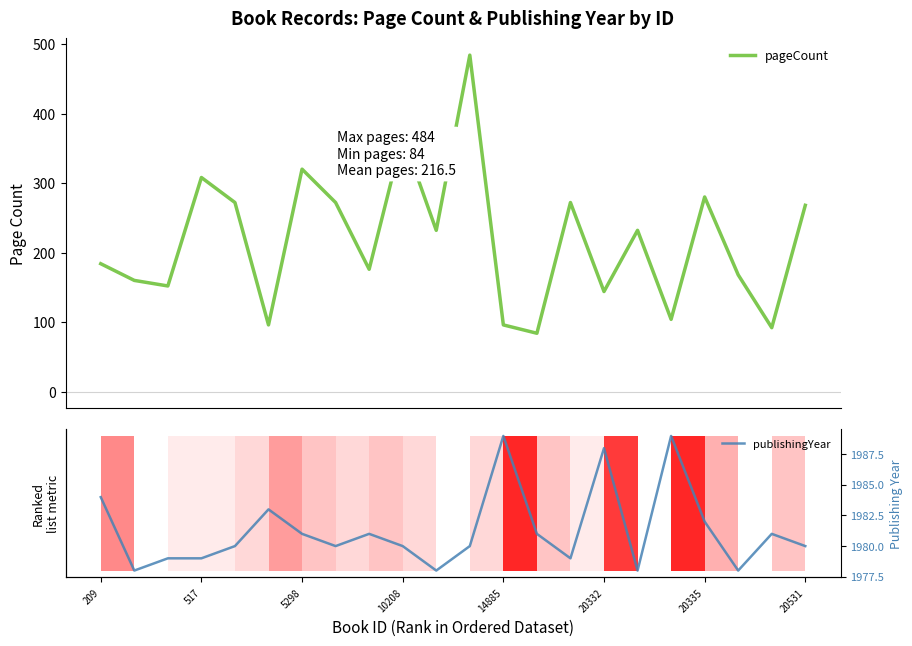

Which series has the largest total across all categories?

publishingYear